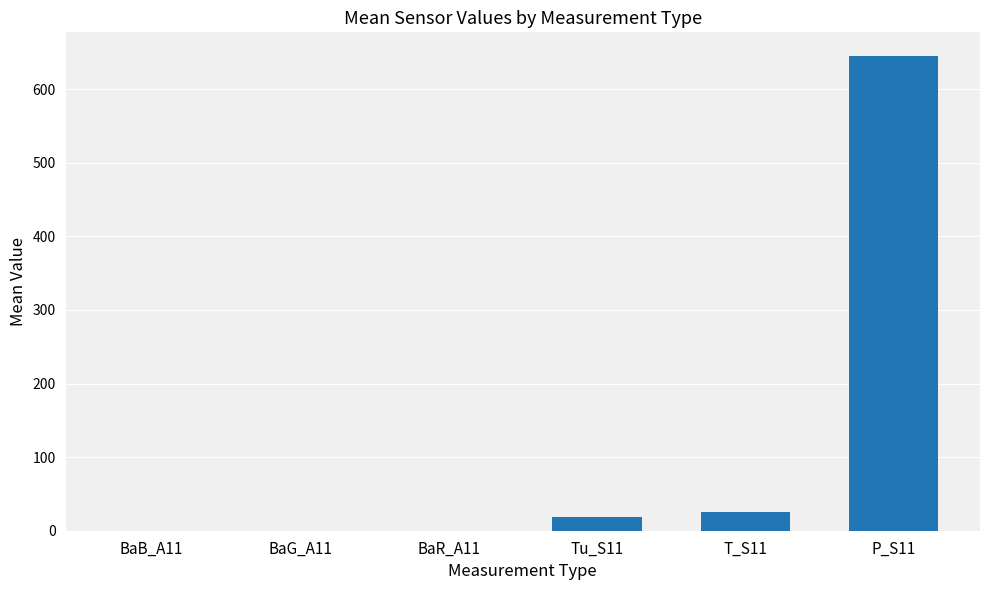

What is the greatest value displayed?

645.0